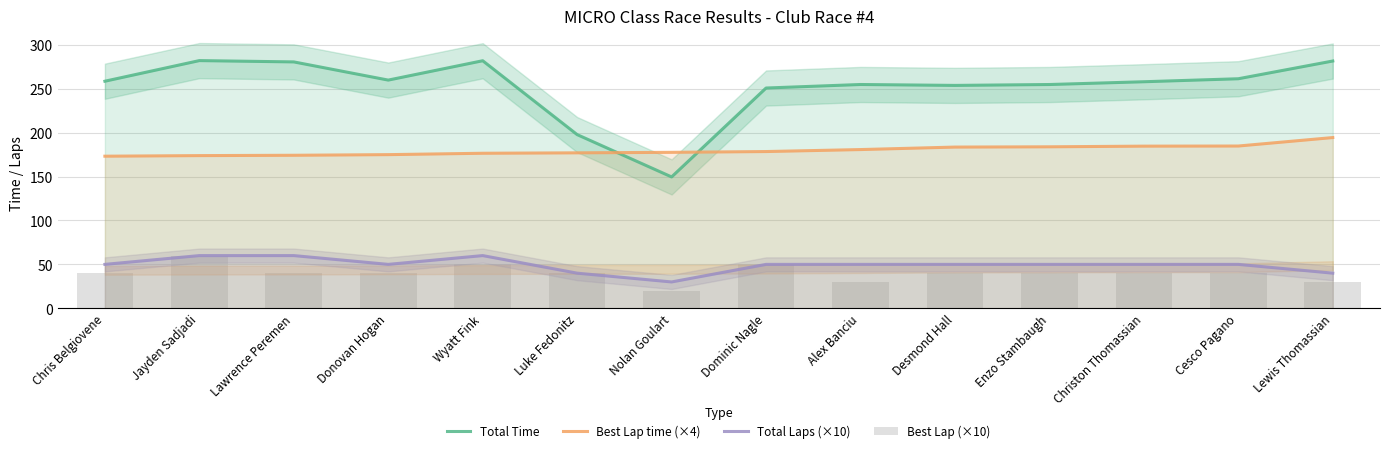

Are the bars horizontal?

No